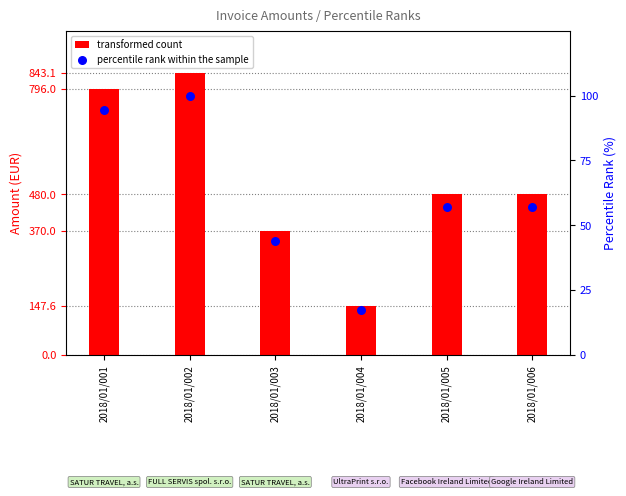

Is the value of percentile rank within the sample at 2018/01/003 greater than the value of transformed count at 2018/01/001?

No